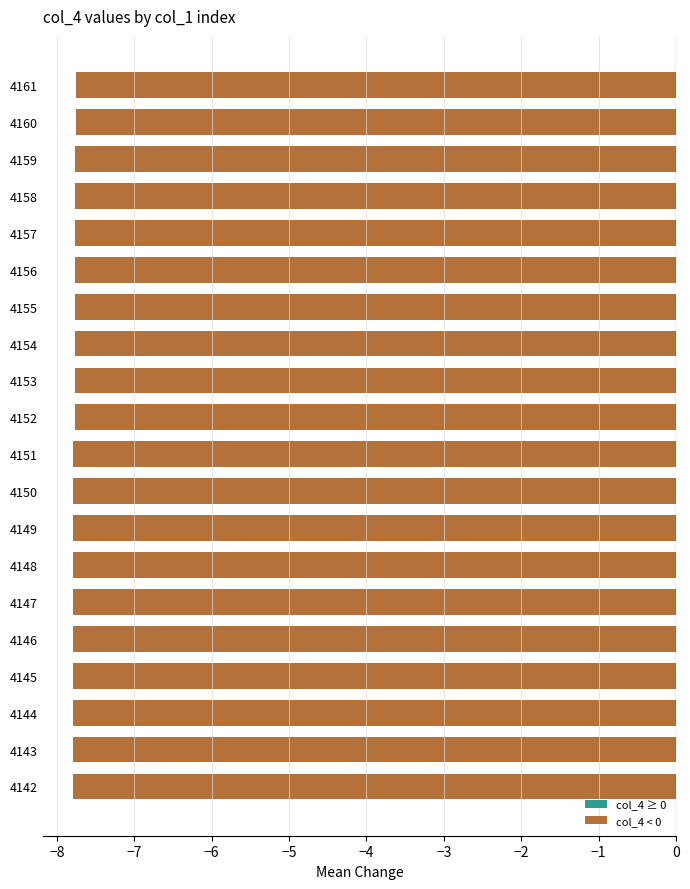

True or false: the data shows -5.2 at 4145.

False